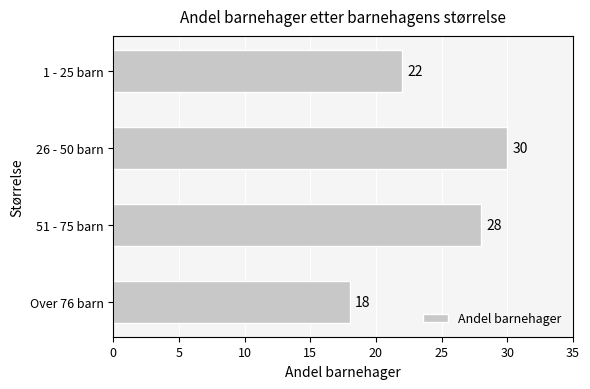

What is the difference between the maximum and minimum values?

12